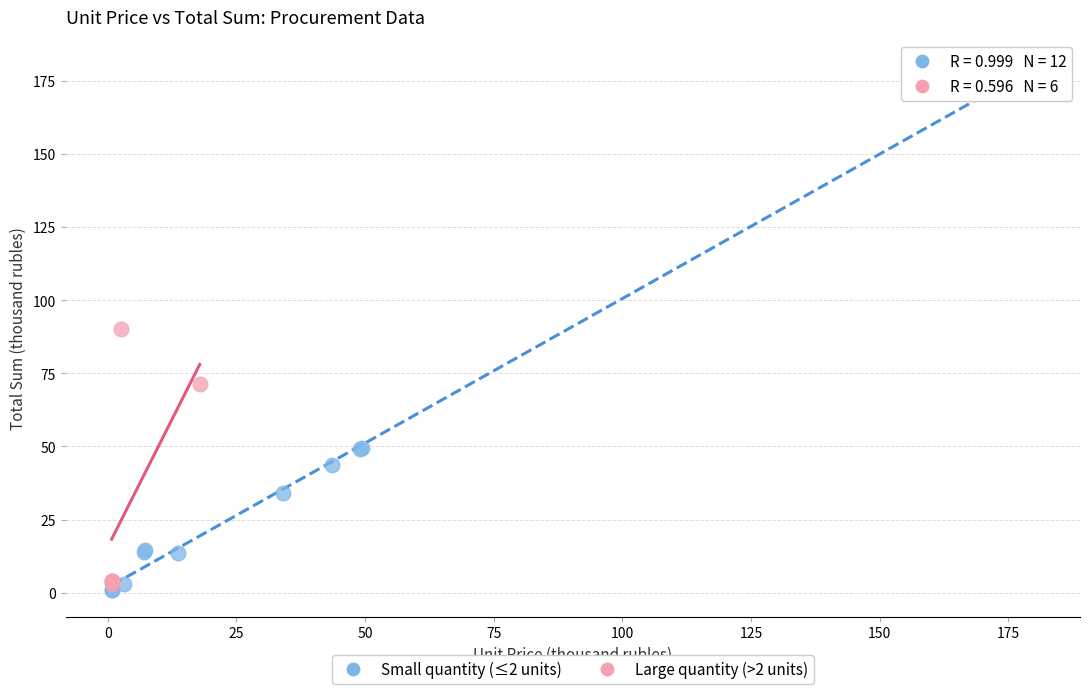

Which series contains the highest Y value?

Small quantity (≤2 units)